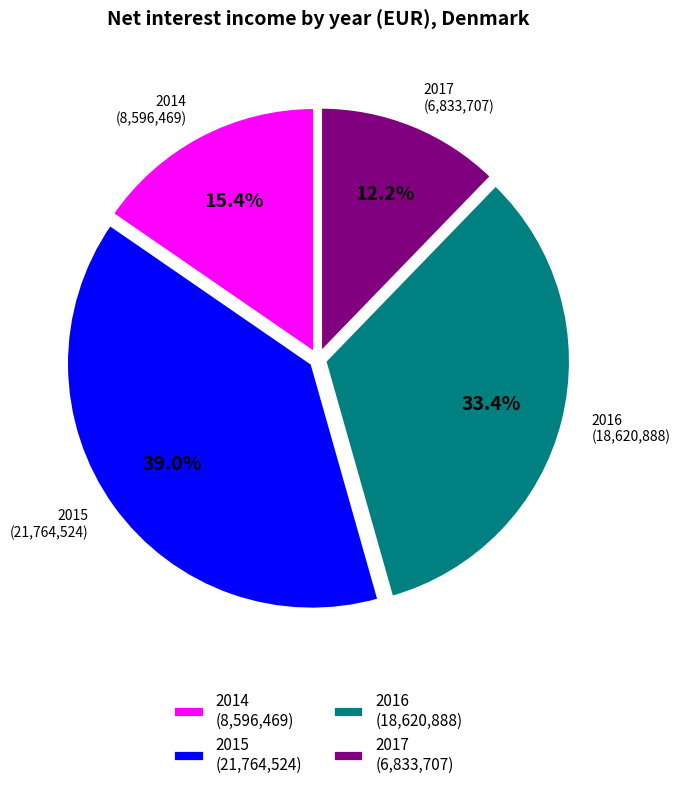

Combined, what portion of the pie is 2016 (18,620,888) and 2017 (6,833,707)?

45.6%